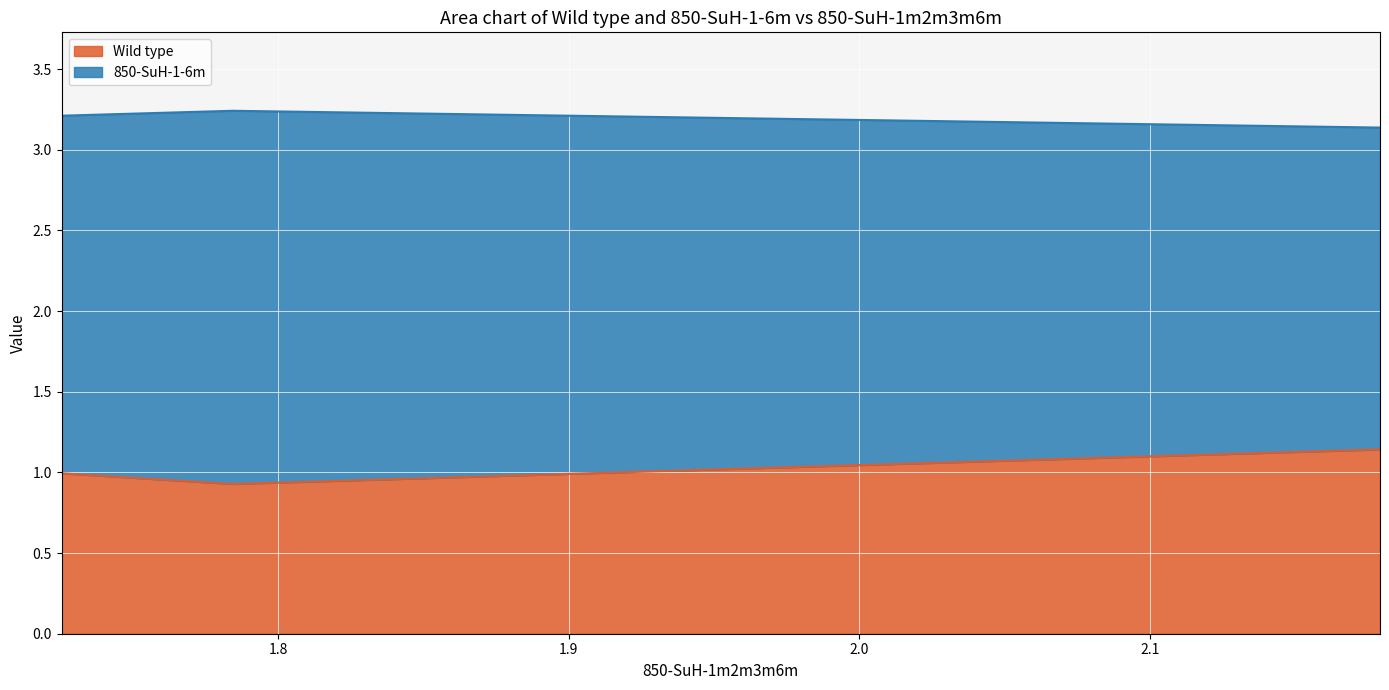

How many lines are shown in the chart?

2